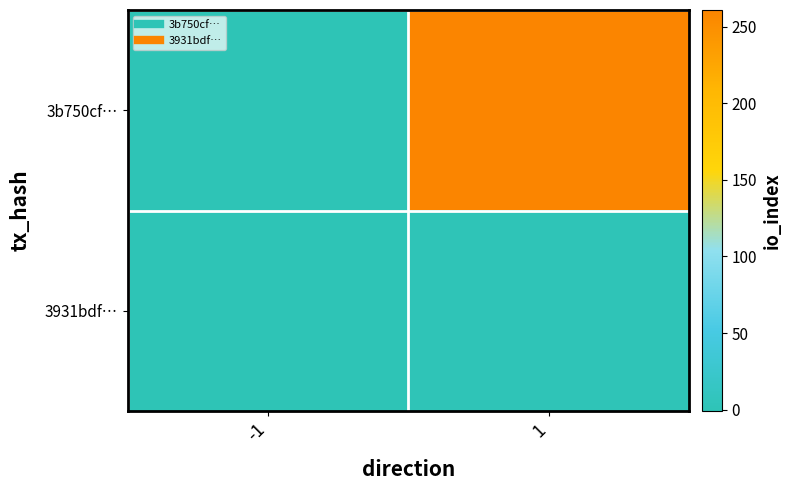

At how many categories does at least one series exceed 21?

1